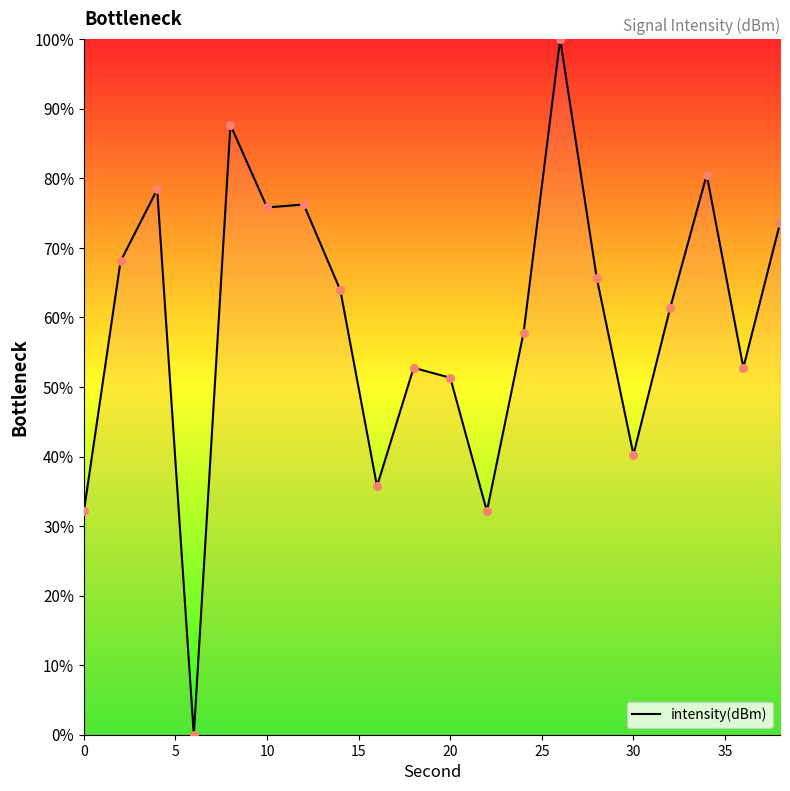

What is the greatest value displayed?

100.0